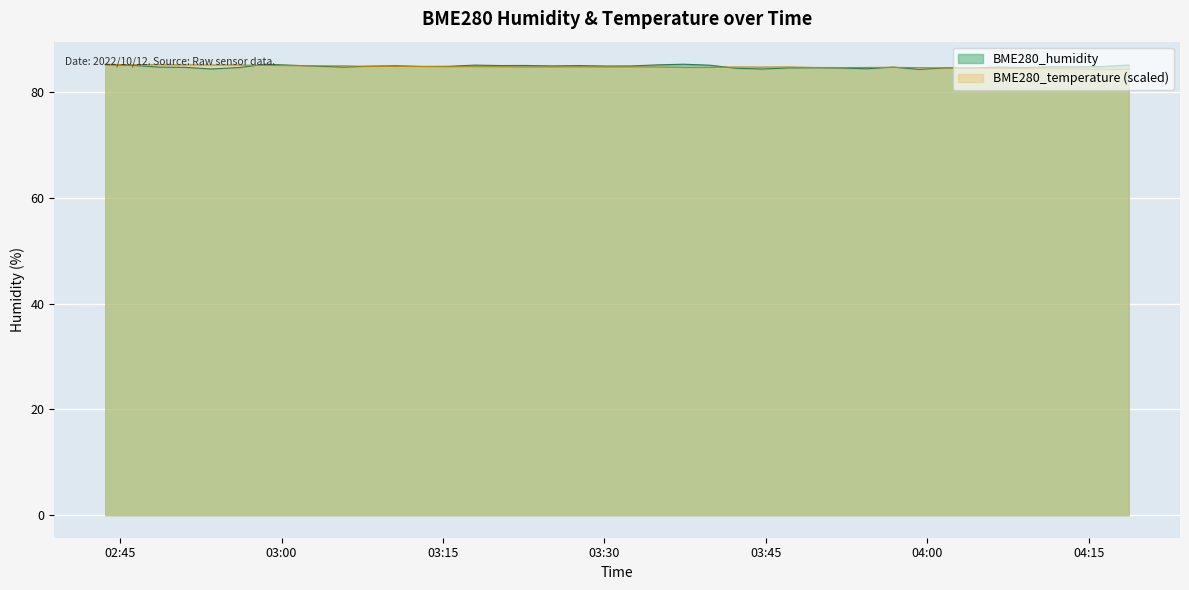

At which category does BME280_temperature reach its first local peak?

2022/10/12 03:42:14